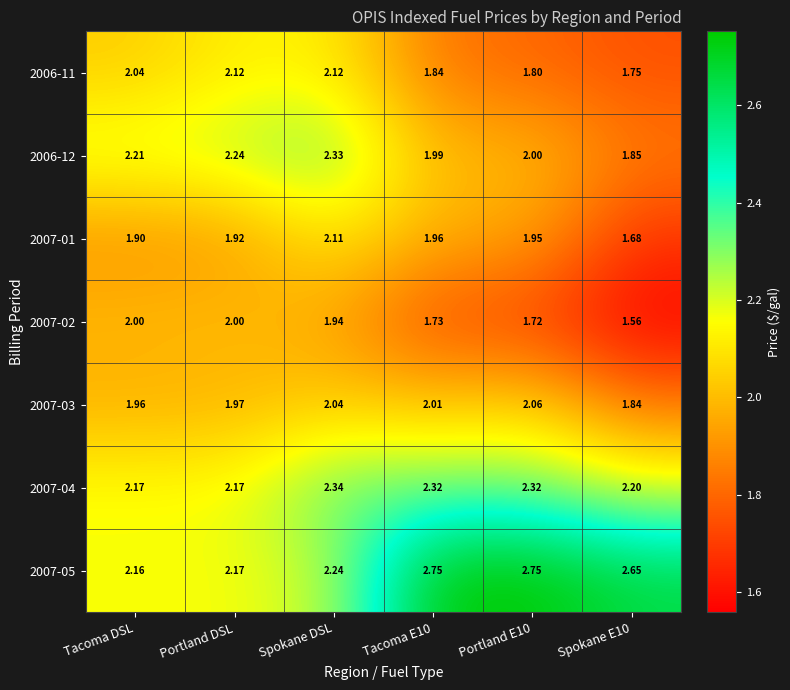

Is the value of 2007-03 at Portland DSL greater than the value of 2006-11 at Tacoma E10?

Yes